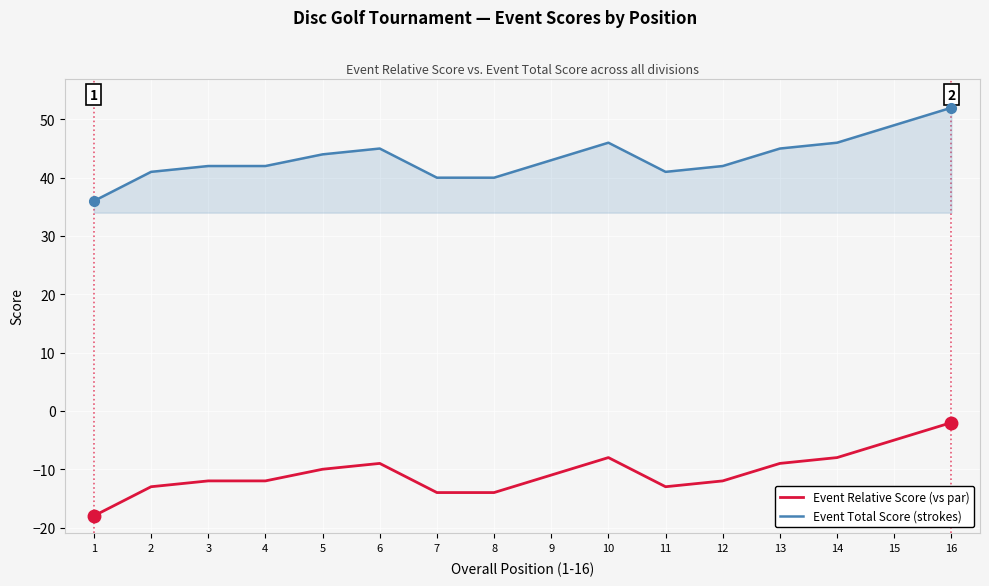

What is the difference between the highest and lowest values at 16?

54